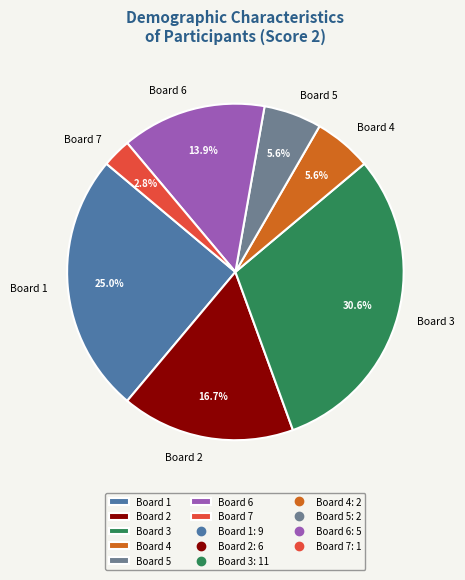

Approximately how many times larger is the value at Board 7 compared to Board 5?

0.5